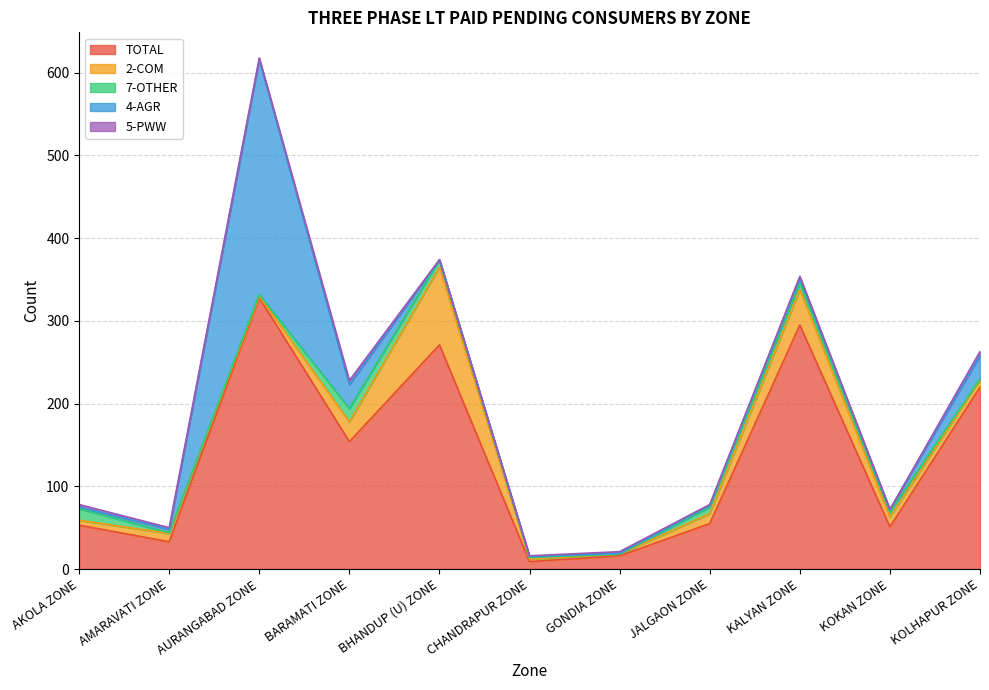

True or false: 4-AGR has a value of 2 at JALGAON ZONE.

True